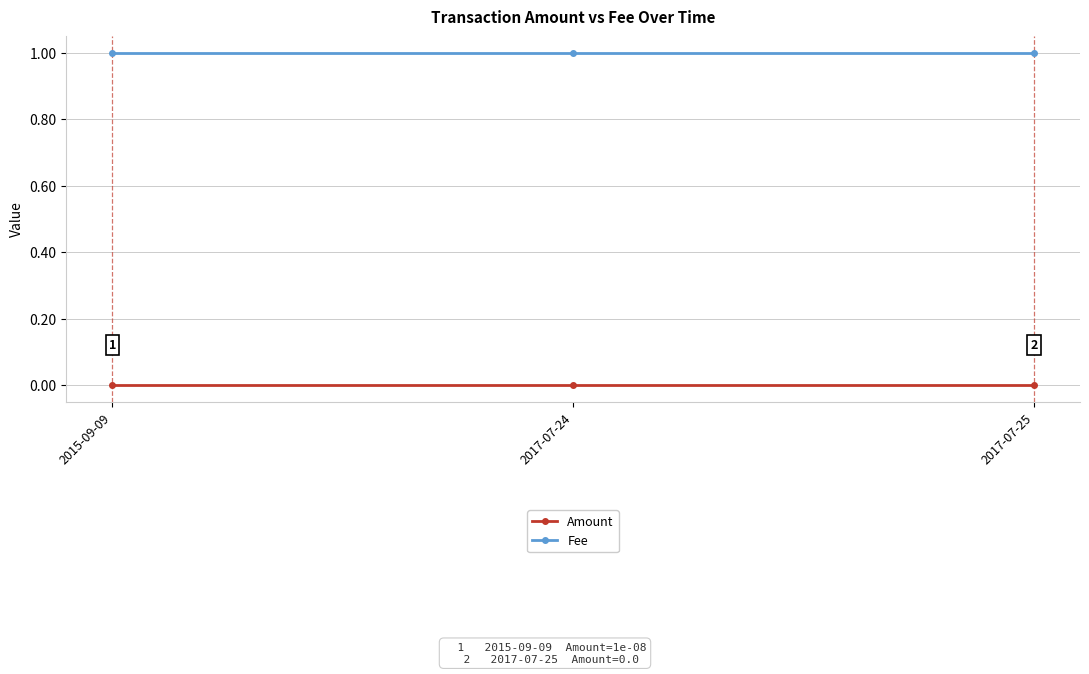

Rank the series at 2015-09-09 from highest to lowest value.

Fee, Amount